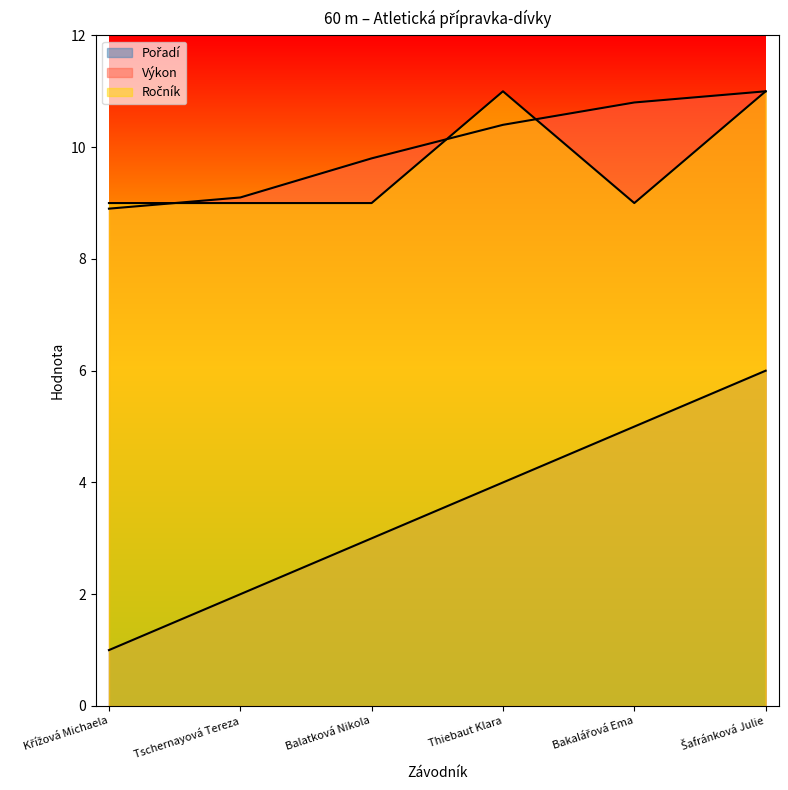

What is the value of the Pořadí point at the 4th from the left?

4.0